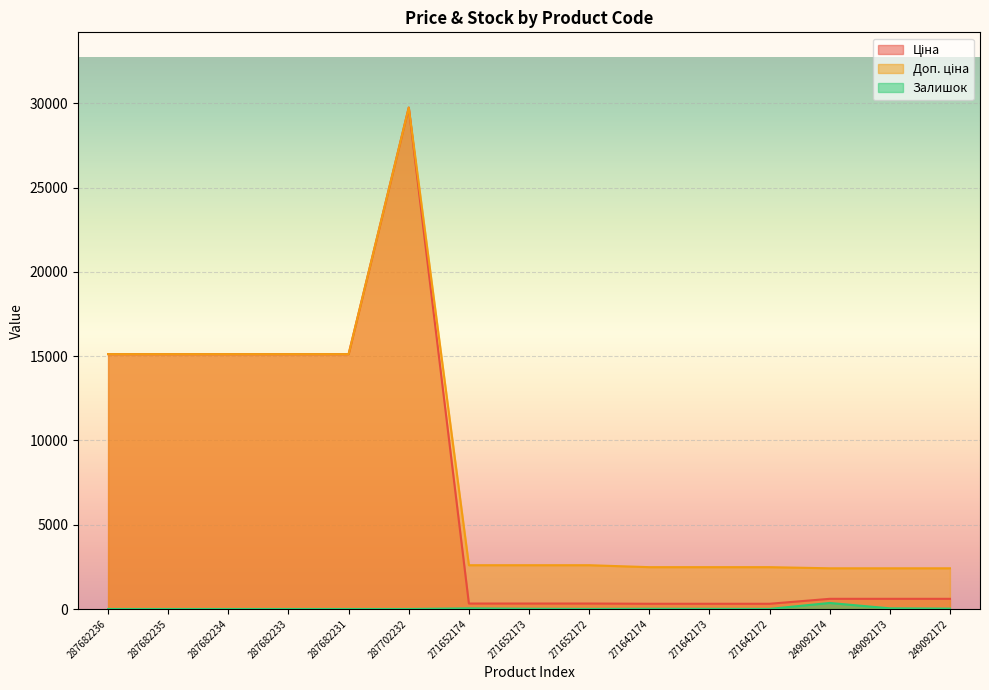

Which category has the highest value in the Доп. ціна series?

287702232